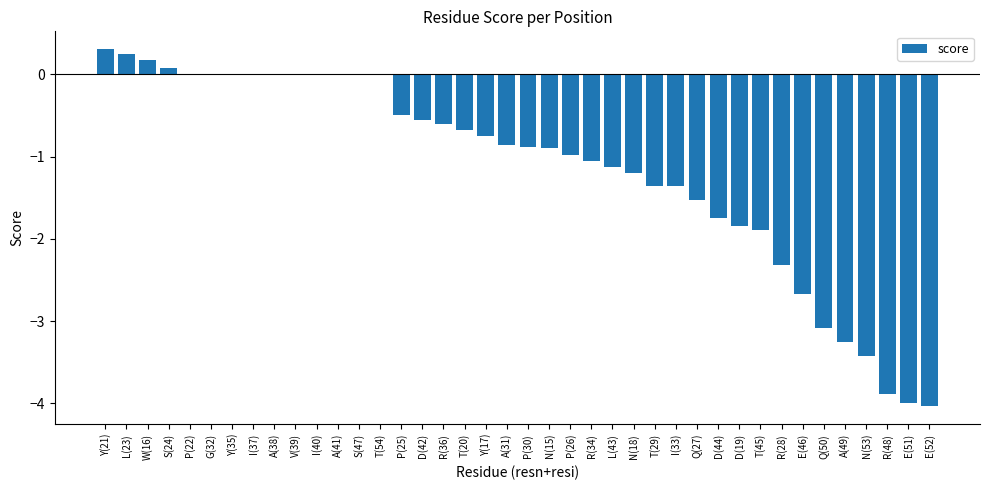

Is it true that the value at I(33) is -1.4?

True